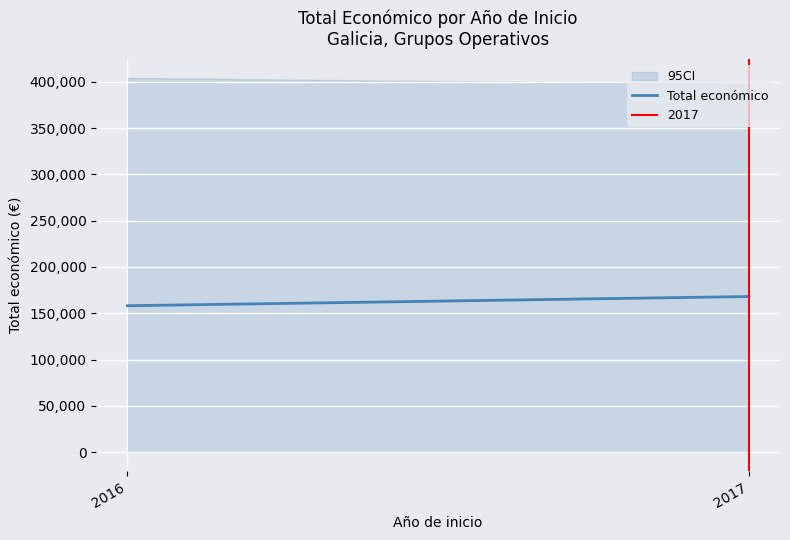

Reading right to left, list all the values displayed in this chart.

2017=168114.3	2016=158166.8